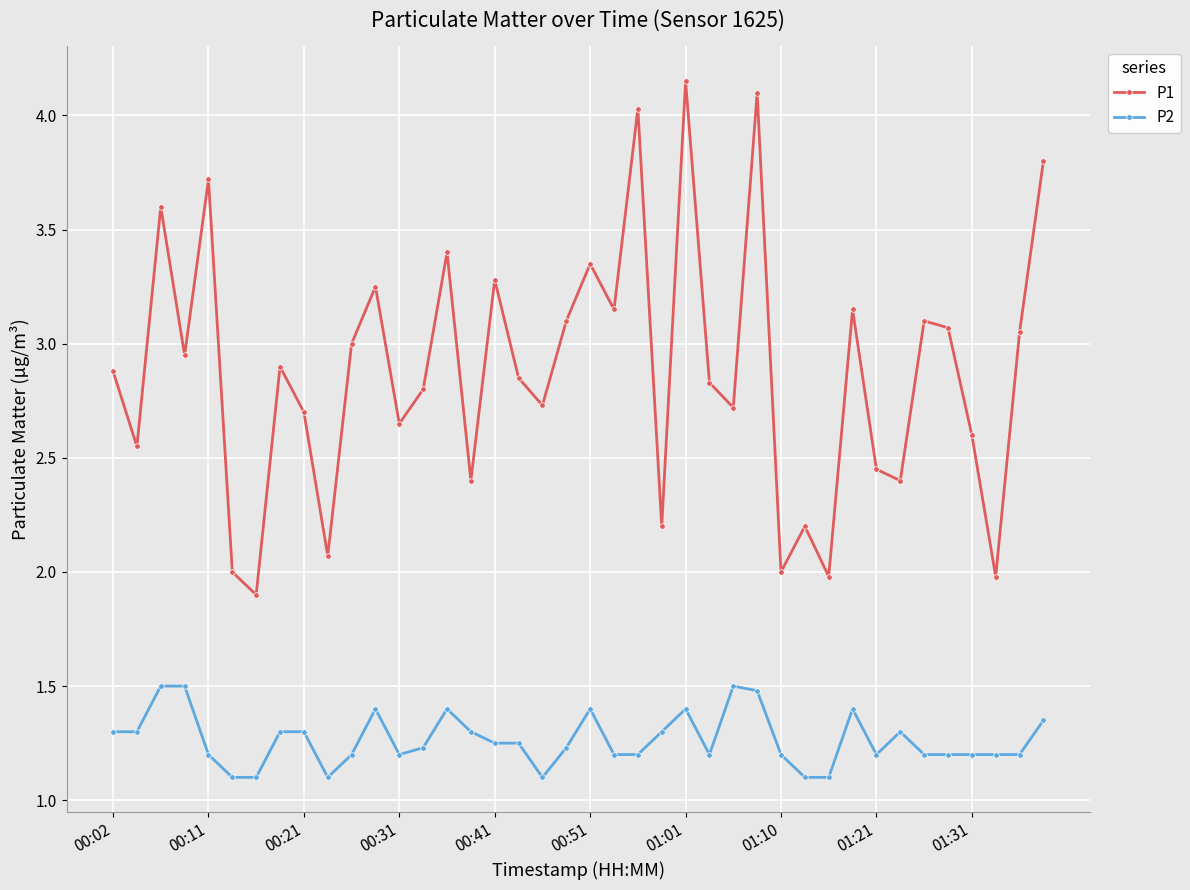

Which series has the widest spread of values?

P1